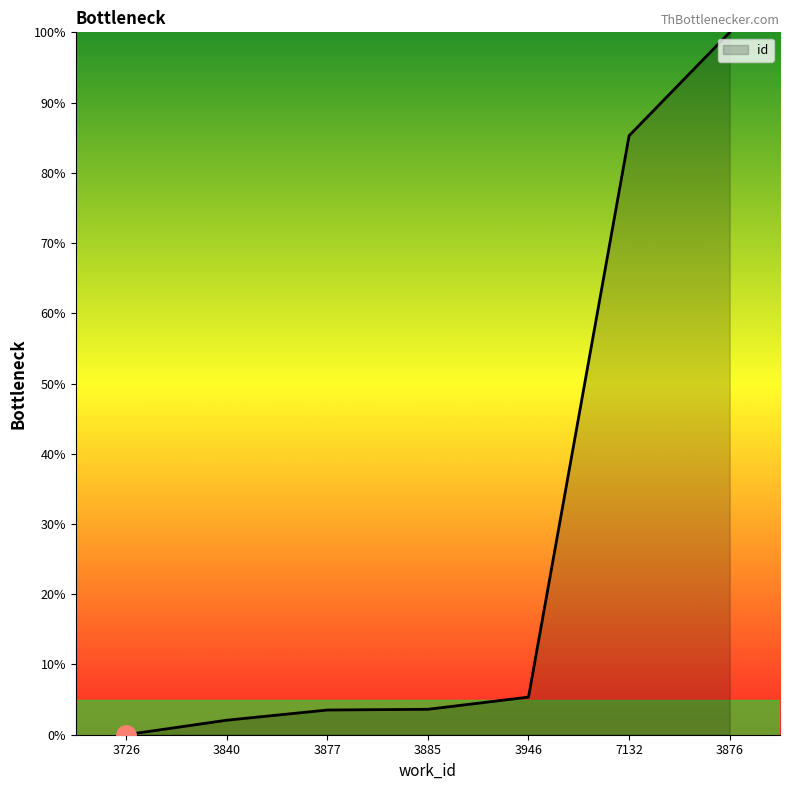

What position from the right is 3885?

4